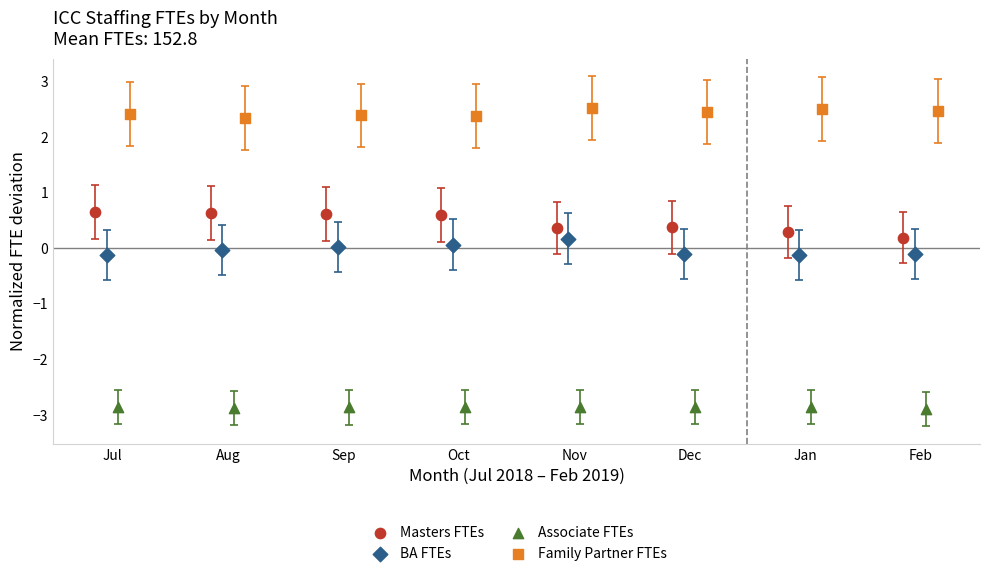

Which series reaches the maximum Y coordinate?

Family Partner FTEs